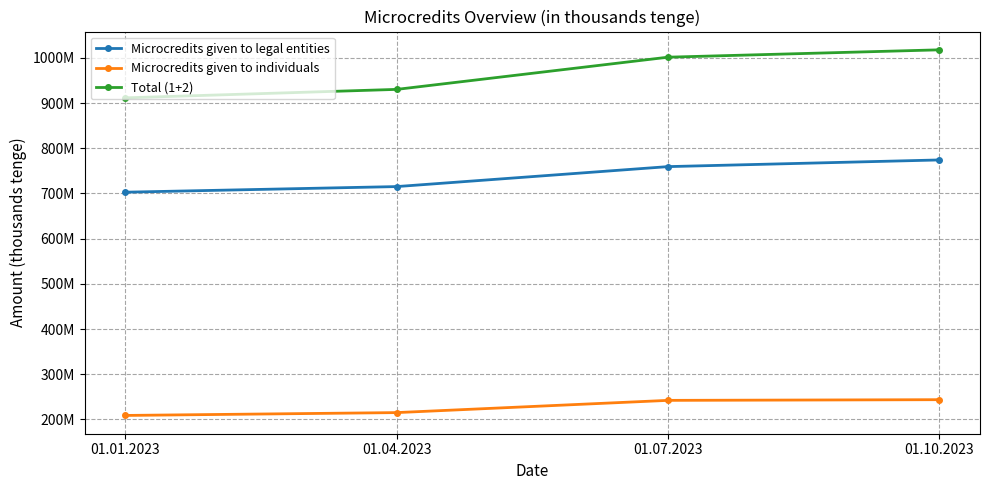

True or false: Total (1+2) and Microcredits given to individuals cross at least once.

False